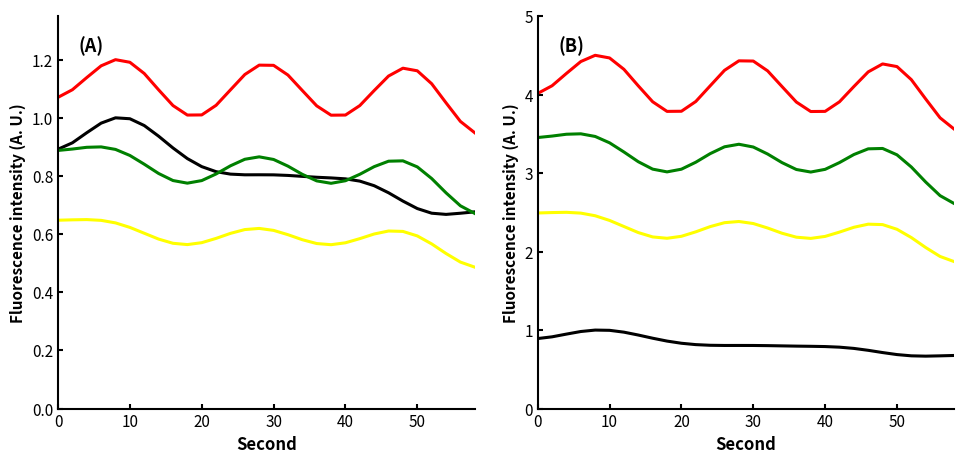

Is it true that Minute 2 equals 4.6 at 19?

False